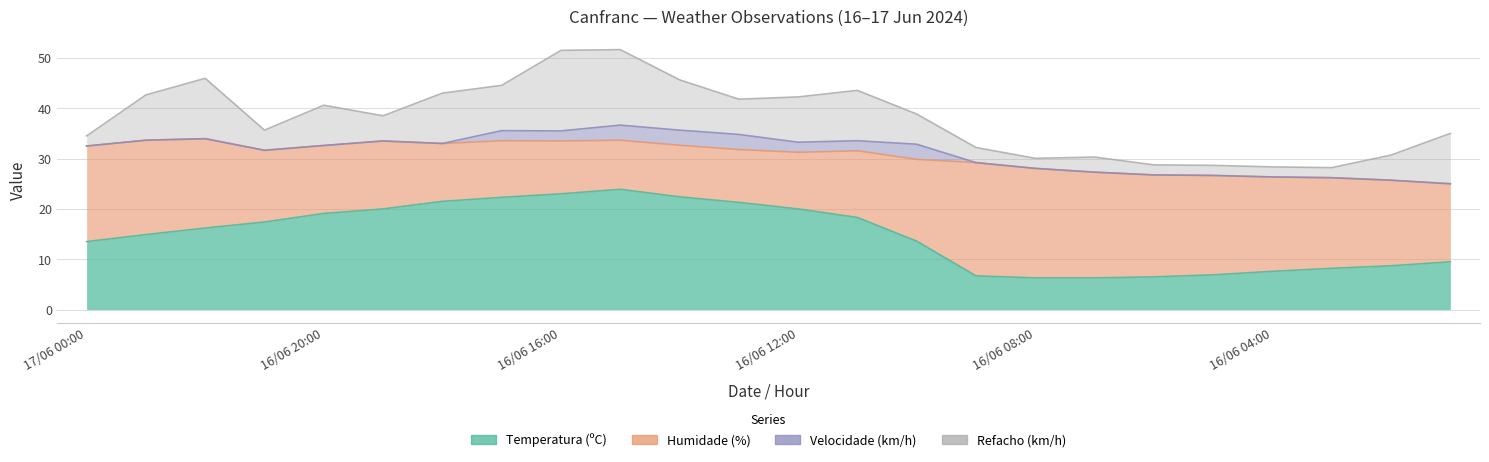

What is the difference between the second highest and minimum values in the Velocidade (km/h) series?

3.0